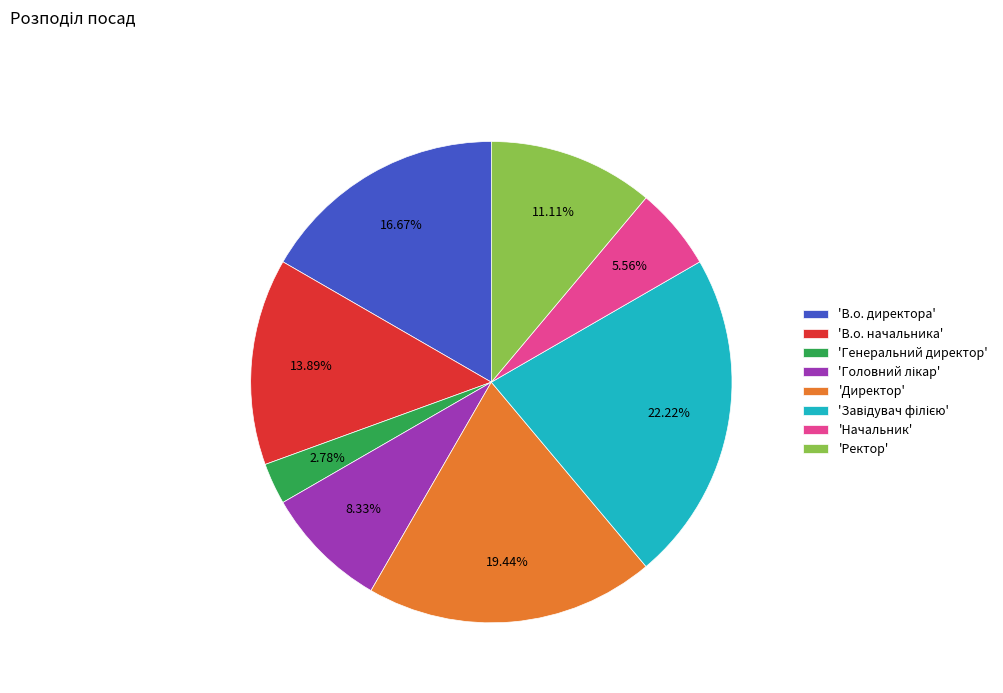

Is there any slice that represents more than half of the pie?

No